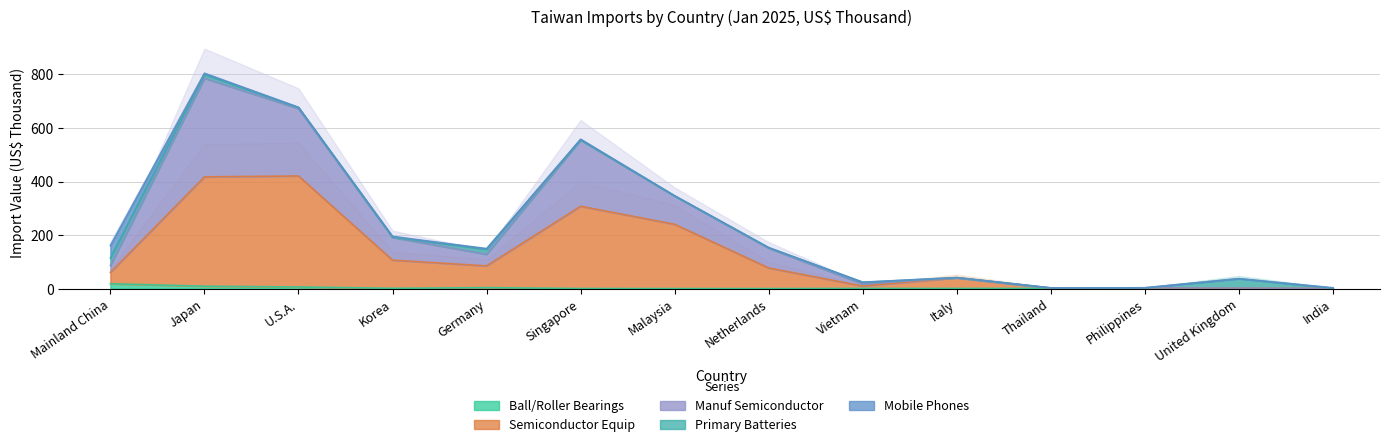

Which series has the largest range (max minus min)?

Manuf Semiconductor